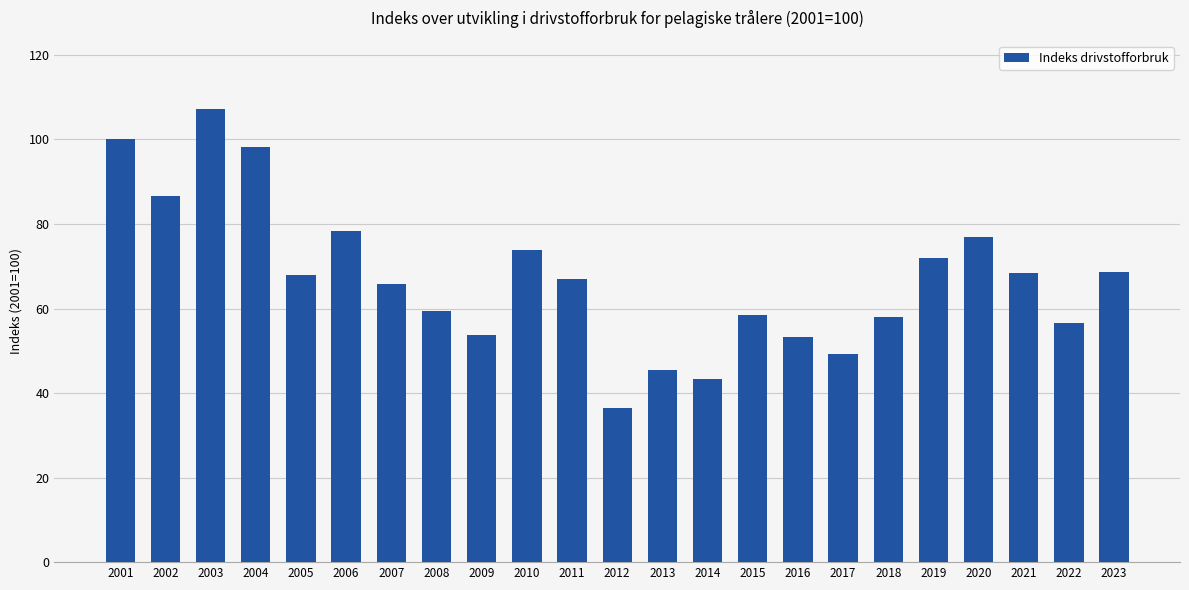

What is the value of the 13th bar from the left?

45.3